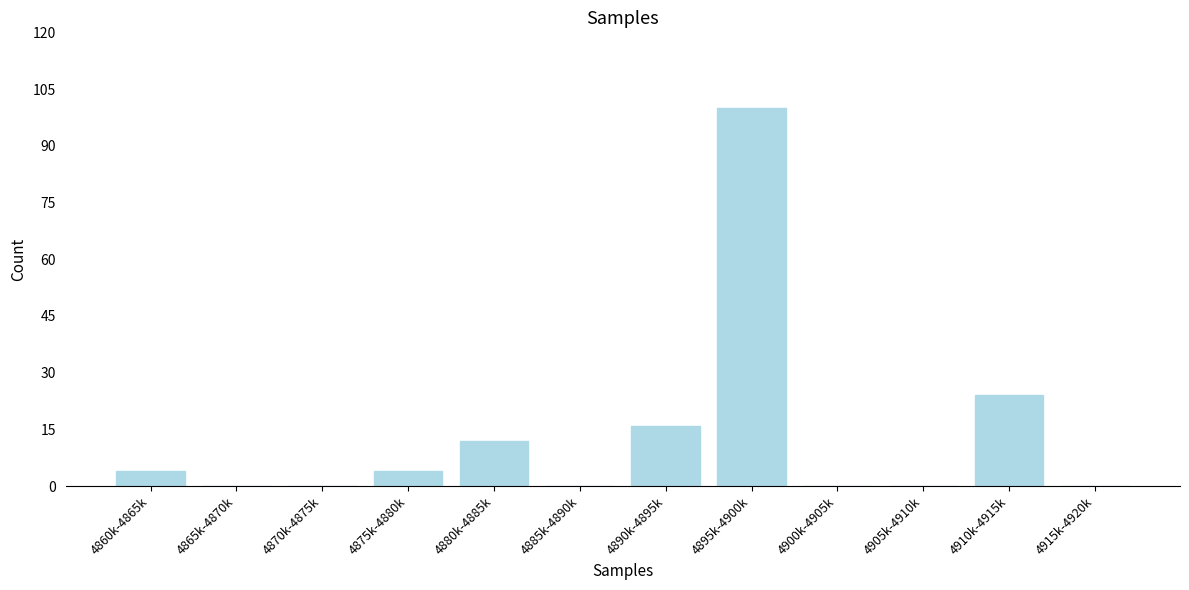

Reading left to right, extract all data points from this chart.

4860k-4865k=4	4865k-4870k=0	4870k-4875k=0	4875k-4880k=4	4880k-4885k=12	4885k-4890k=0	4890k-4895k=16	4895k-4900k=100	4900k-4905k=0	4905k-4910k=0	4910k-4915k=24	4915k-4920k=0